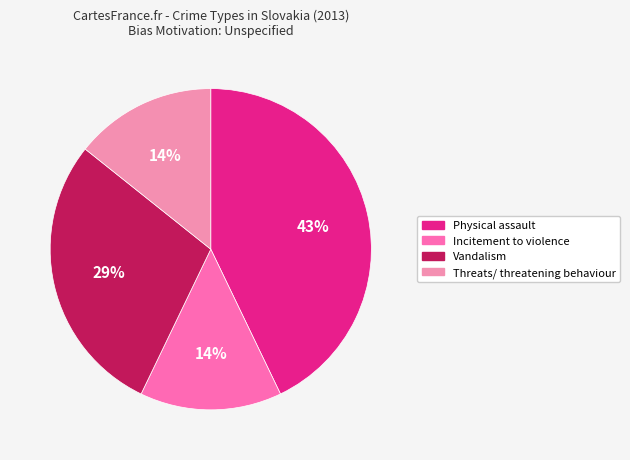

Rank the categories by value from lowest to highest.

Incitement to violence, Threats/ threatening behaviour, Vandalism, Physical assault